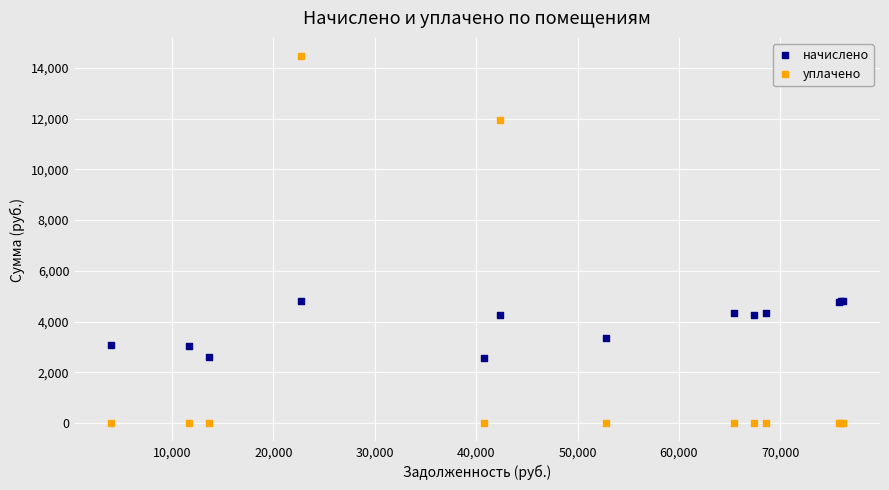

Which series contains the lowest Y value?

уплачено